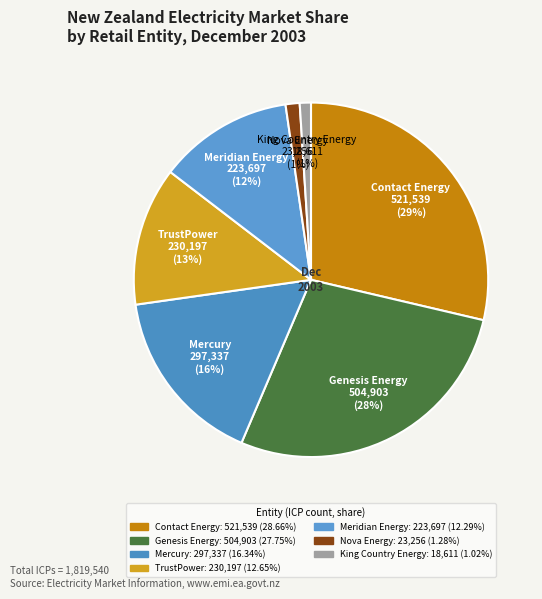

How many segments does this pie chart have?

7